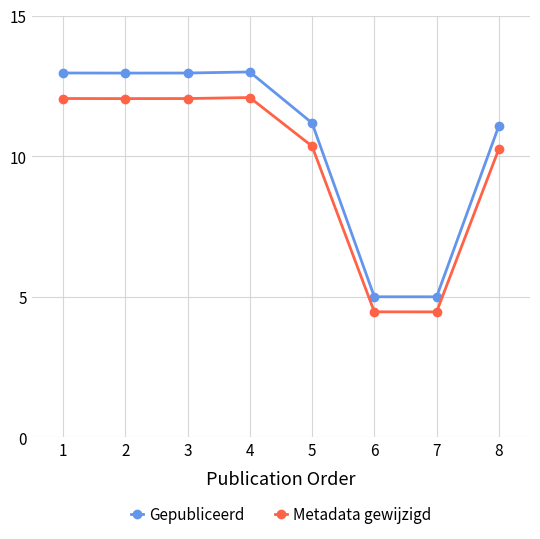

At 5, list the series in order from largest to smallest.

Gepubliceerd, Metadata gewijzigd